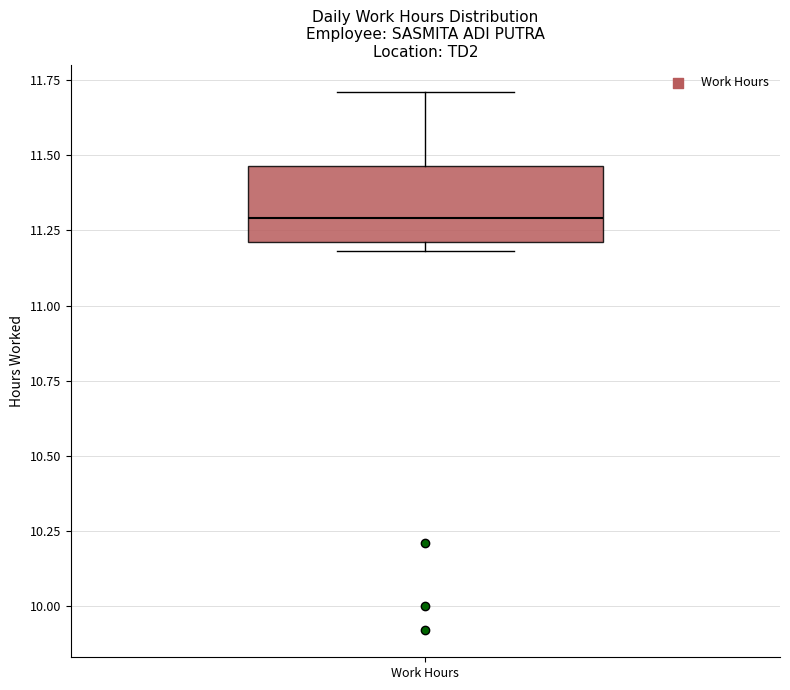

Read this box plot against the y-axis: the position of the median line, the range covered by the box, and the ends of both whiskers. The values are not printed on the chart, so give them approximately, as read against the axis.

median 11.30, box 11.20 to 11.45, whiskers 11.20 (just below the box's lower edge) to 11.70